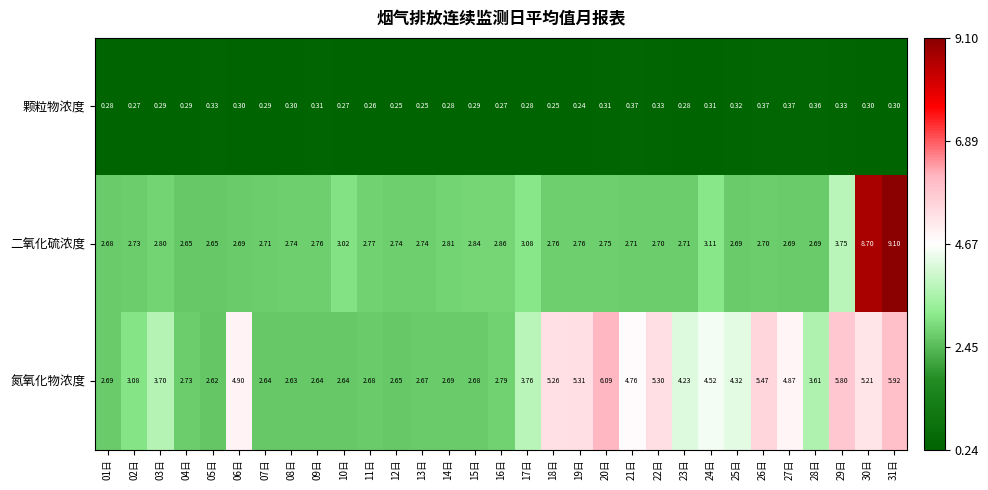

Rank the series by their maximum value, from highest to lowest.

二氧化硫浓度, 氮氧化物浓度, 颗粒物浓度